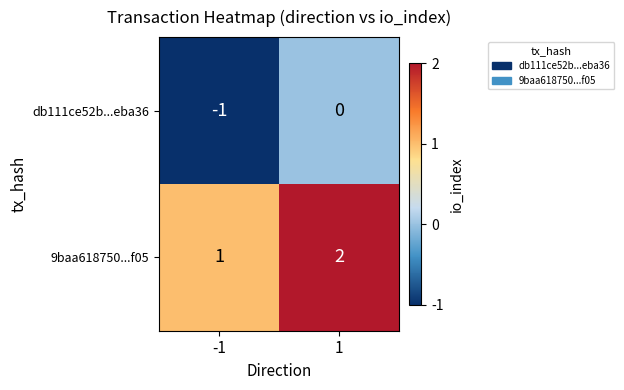

Is the value of db111ce52b...eba36 at -1 greater than the value of 9baa618750...f05 at 1?

No